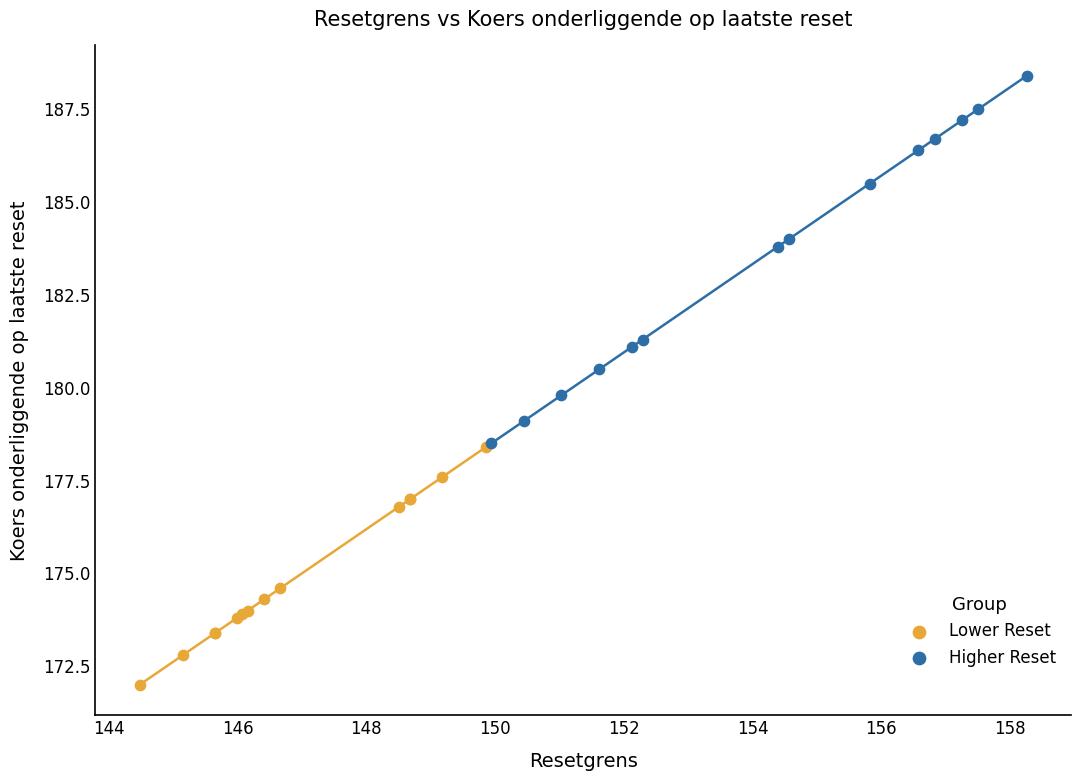

Which series has the largest Y range (max minus min)?

Higher Reset